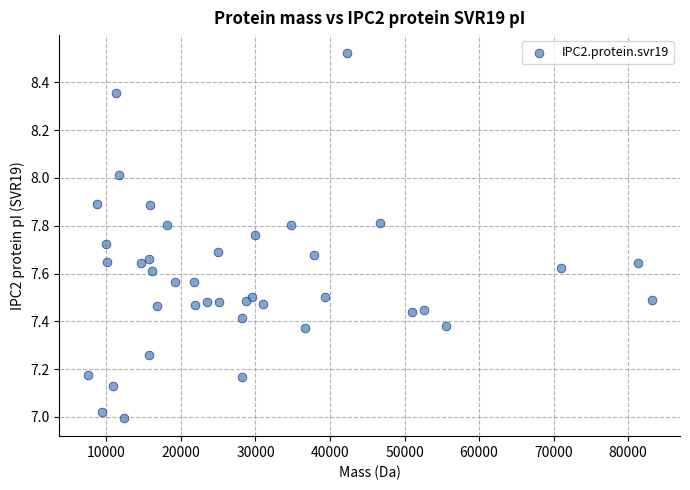

What is the range of X values (max minus min)?

75673.8